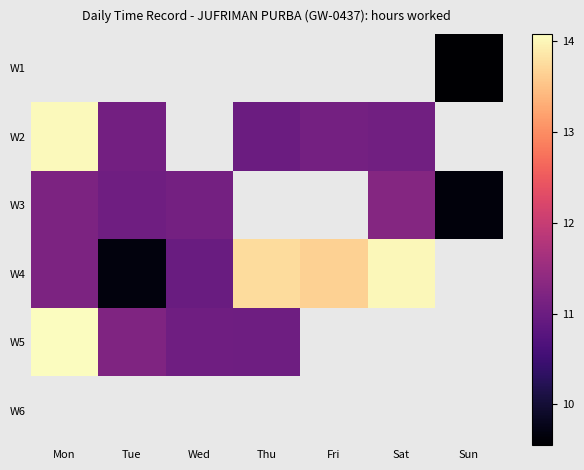

The value of W4 at Tue is 16.8. True or false?

False